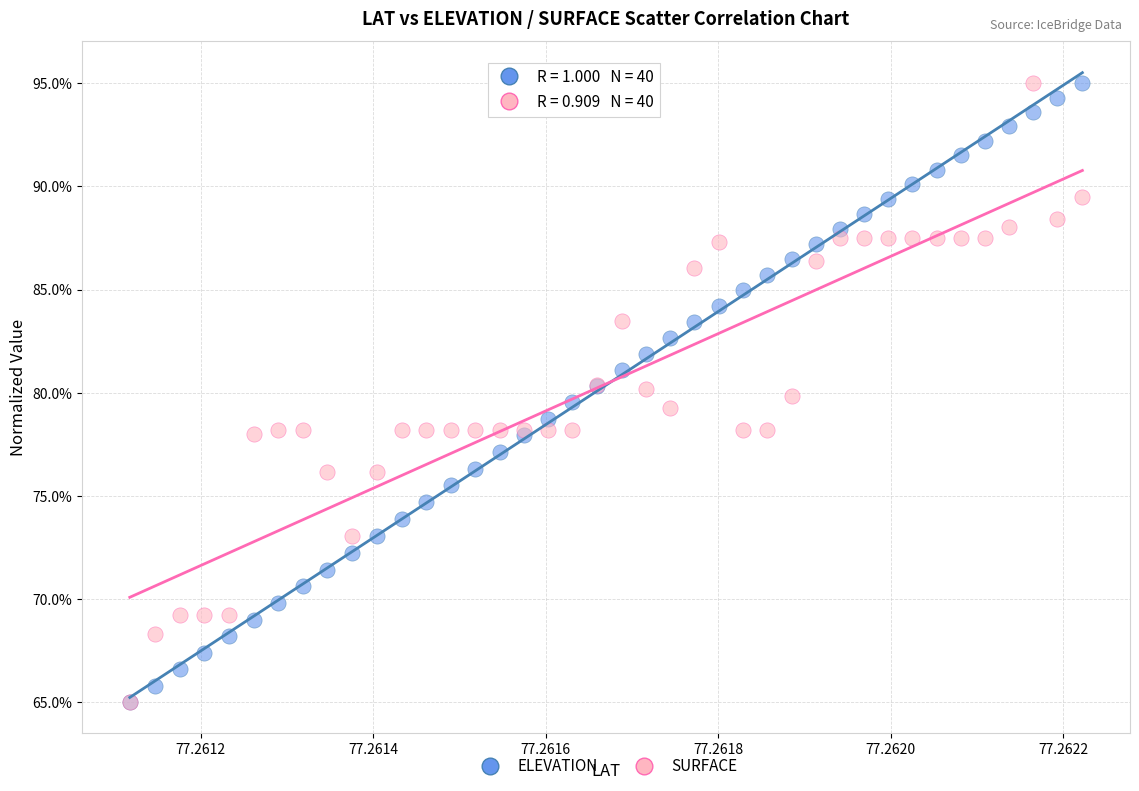

What are all the series names shown in the legend?

ELEVATION, SURFACE